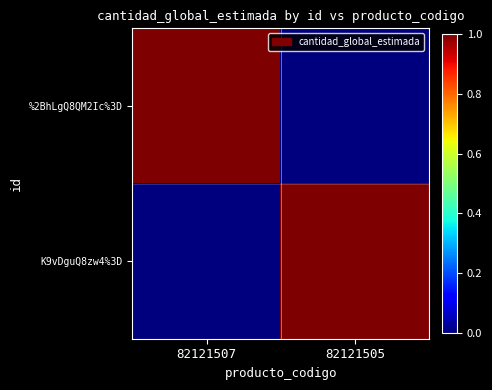

At 82121505, list the series in order from largest to smallest.

K9vDguQ8zw4%3D, %2BhLgQ8QM2Ic%3D